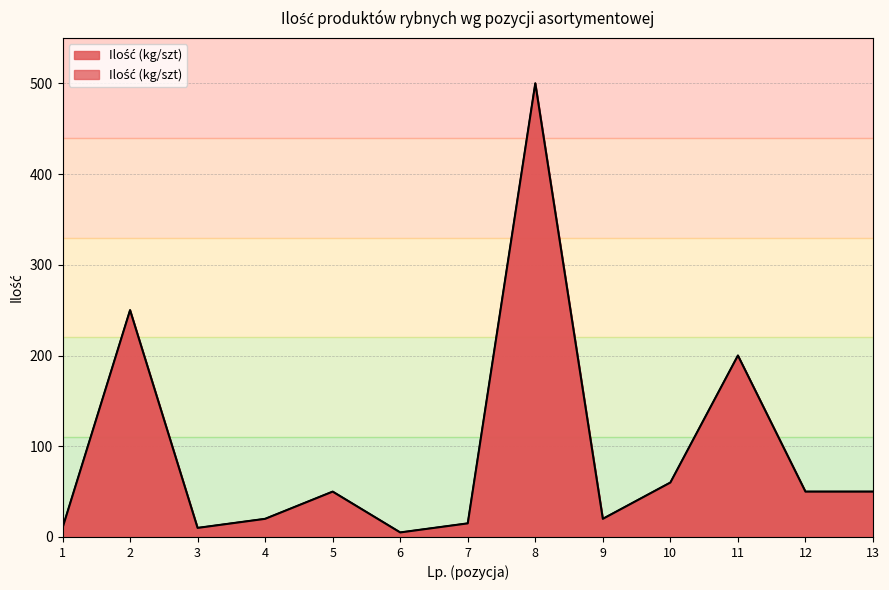

True or false: the data has more than 2 interior local peaks.

True